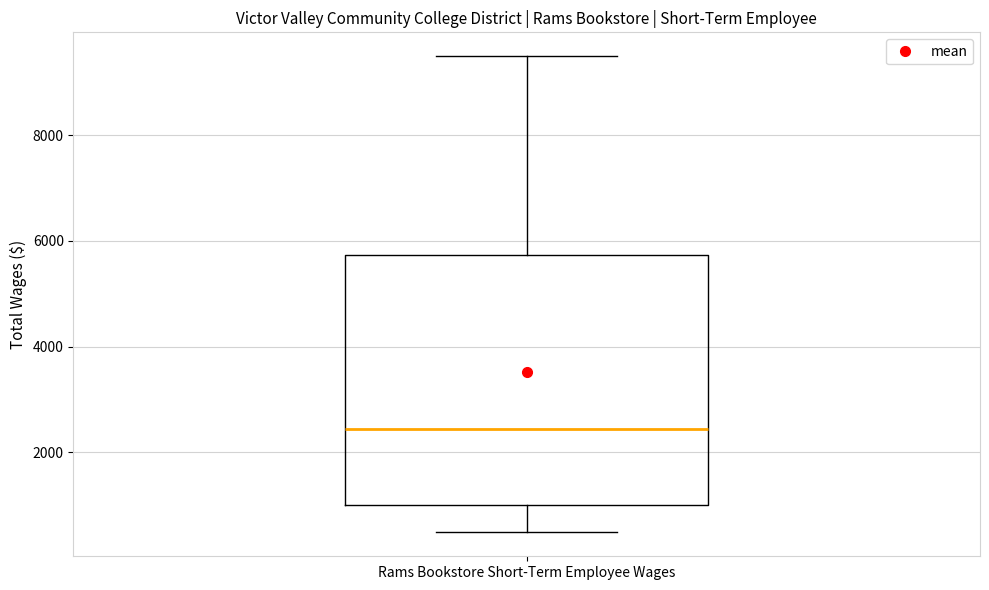

Read this box plot against the y-axis: the position of the median line, the range covered by the box, and the ends of both whiskers. The values are not printed on the chart, so give them approximately, as read against the axis.

median 2400, box 1000 to 5800, whiskers 400 to 9400